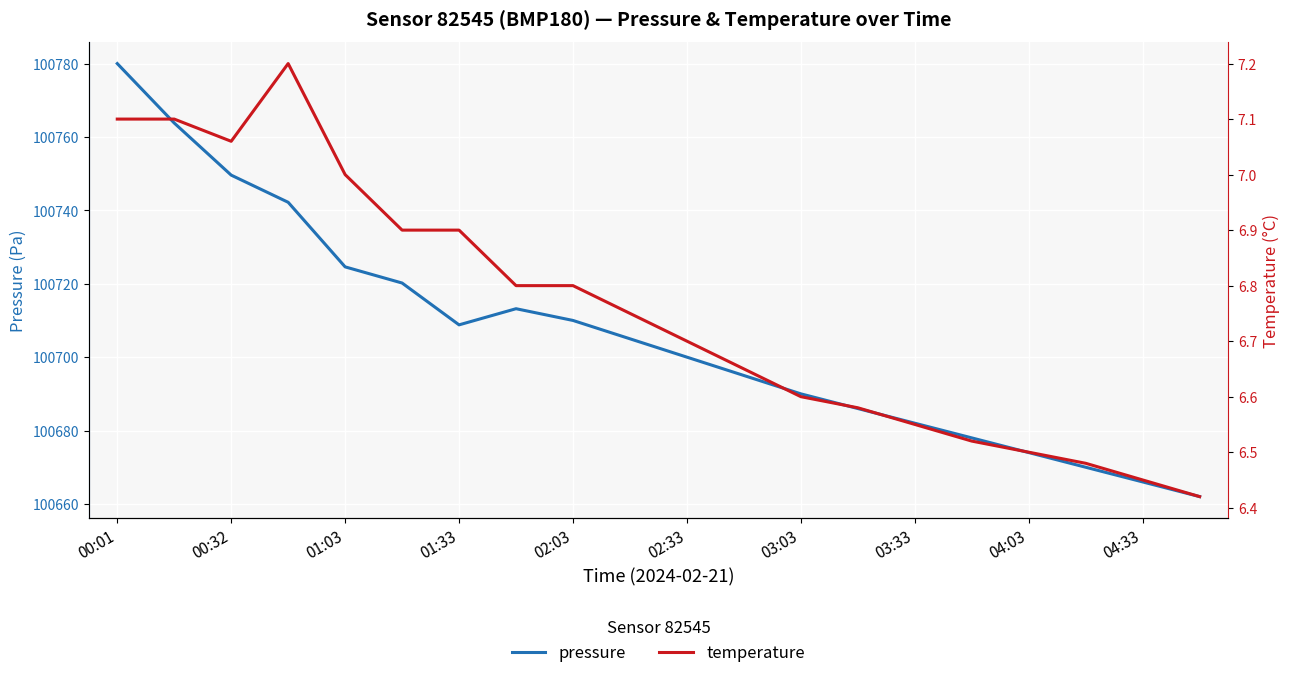

What is the approximate value of pressure at 04:03?

100674.0